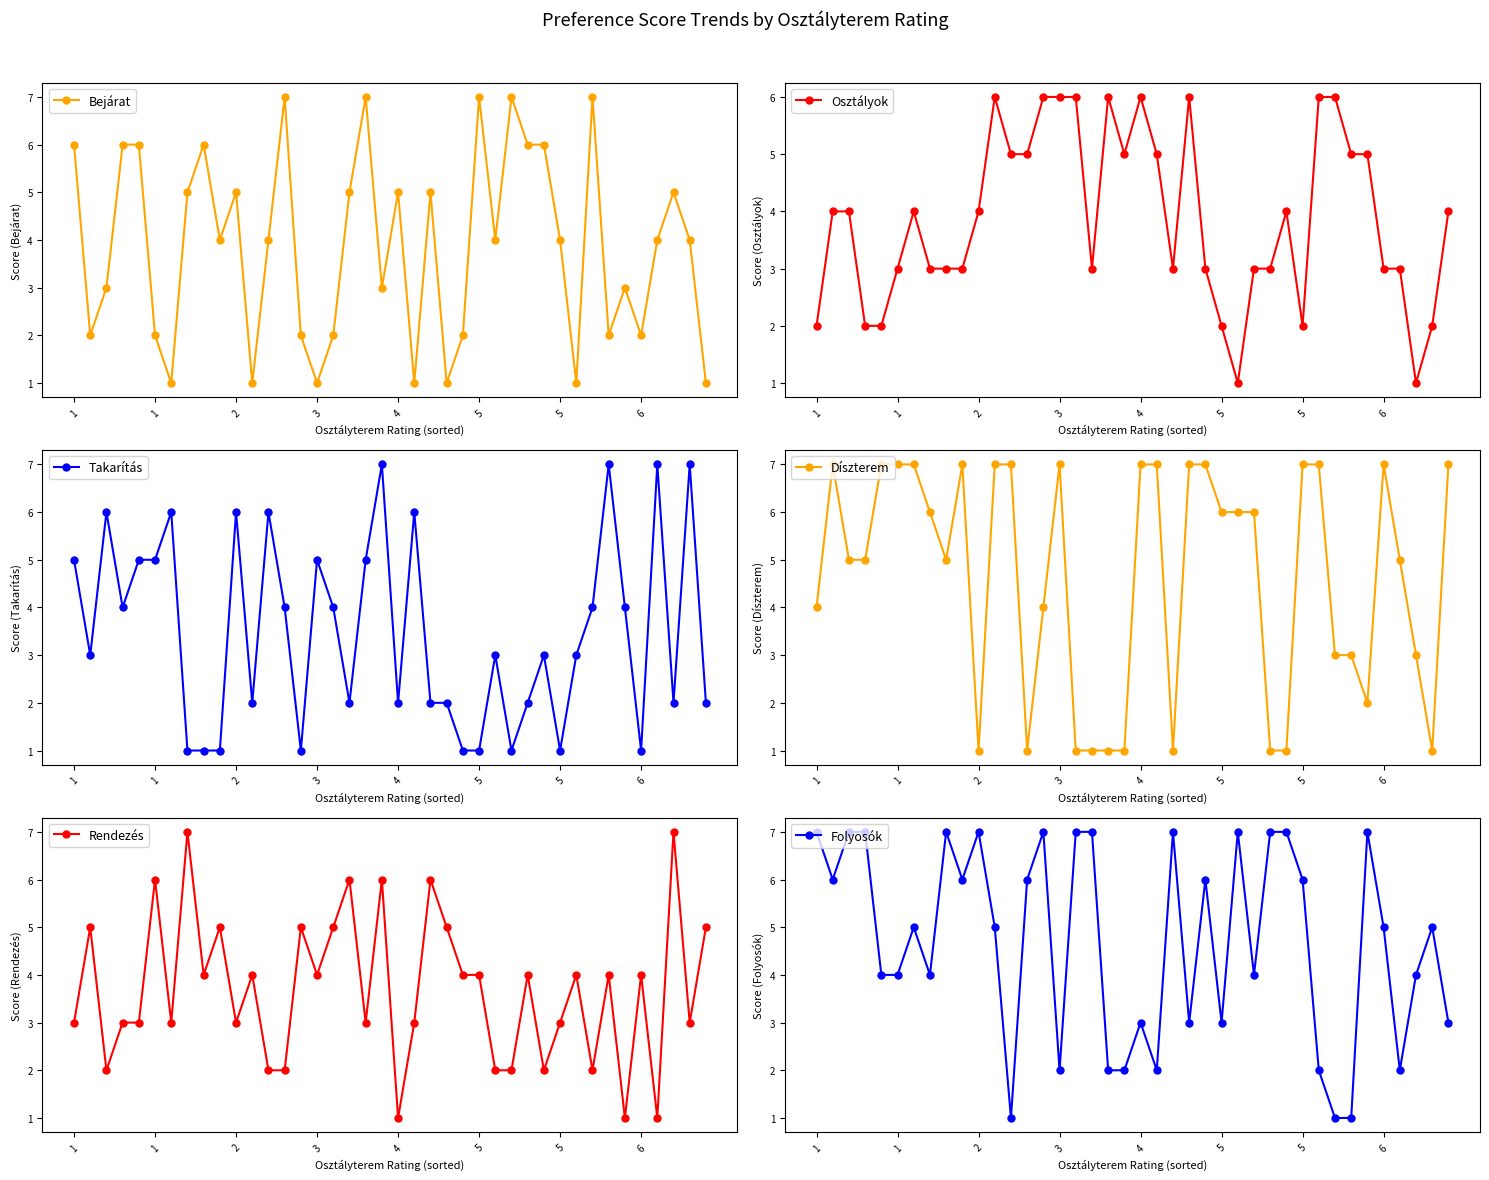

The value of Takarítás at 3 is 2. True or false?

False